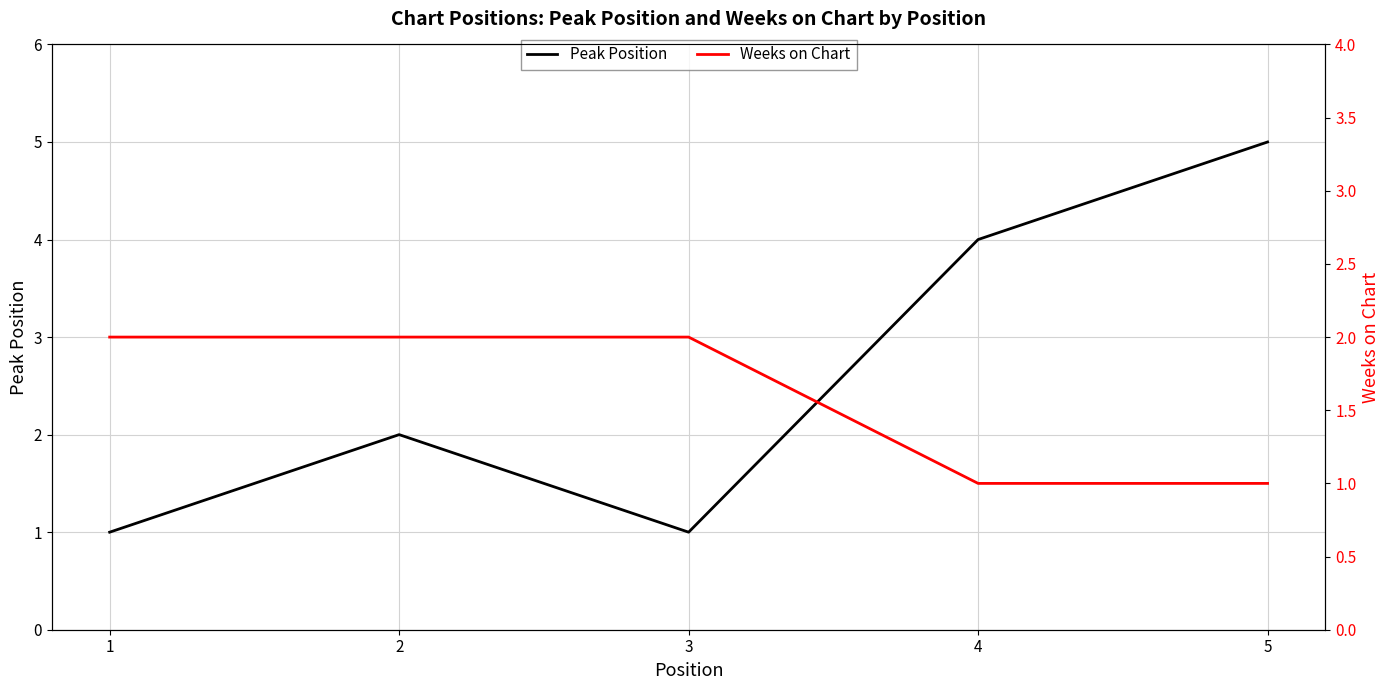

Between which two adjacent categories do Peak Position and Weeks on Chart first intersect?

3 and 4